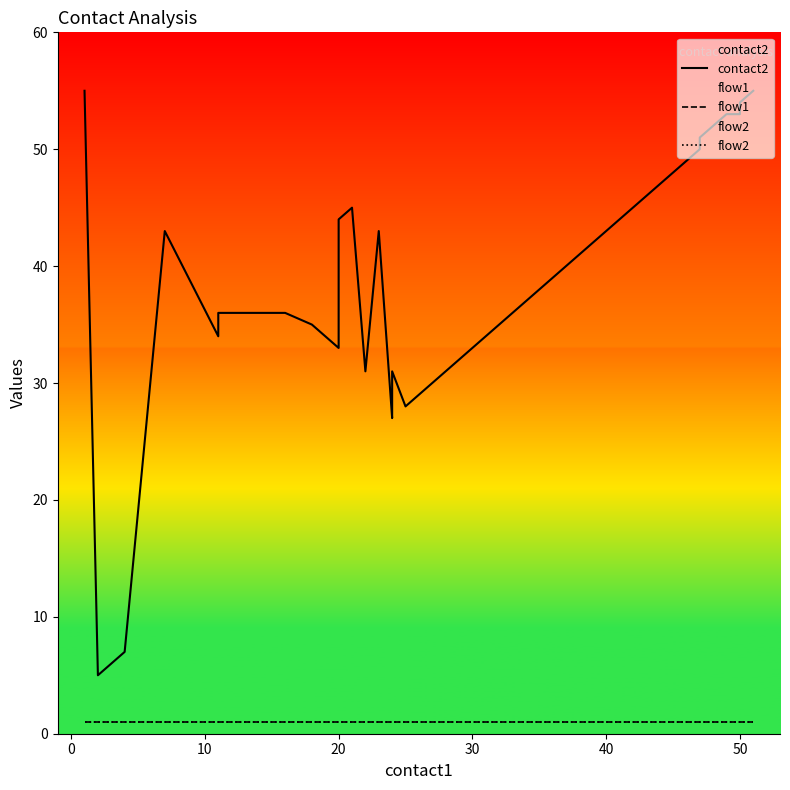

Reading left to right, extract all data points from this chart.

contact2: 55	5	6	7	43	34	36	36	35	33	44	45	31	43	27	29	31	28	50	51	52	53	53	54	55
flow1: 1	1	1	1	1	1	1	1	1	1	1	1	1	1	1	1	1	1	1	1	1	1	1	1	1
flow2: 1	1	1	1	1	1	1	1	1	1	1	1	1	1	1	1	1	1	1	1	1	1	1	1	1